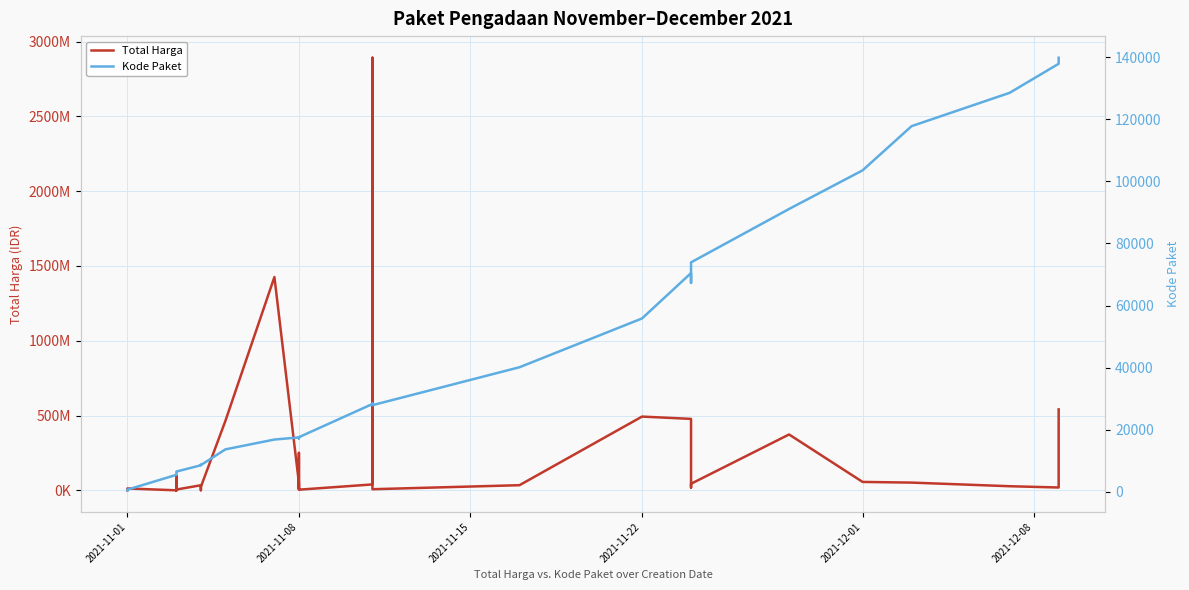

List the series in order of their peak value, highest first.

Total Harga, Kode Paket